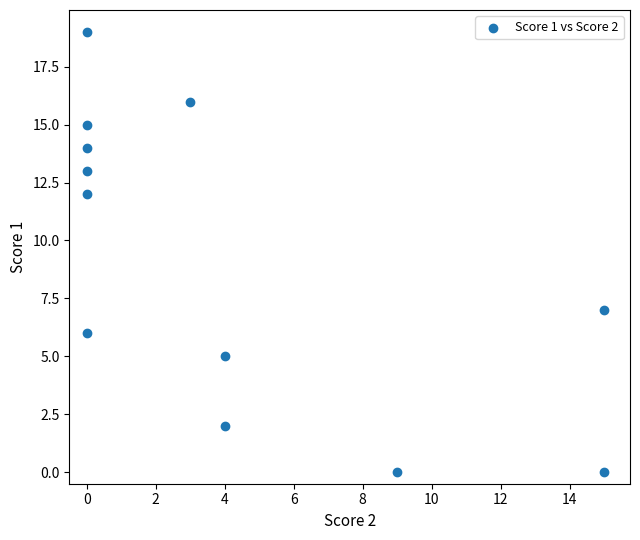

What Y value in the scatter plot is closest to 9?

7